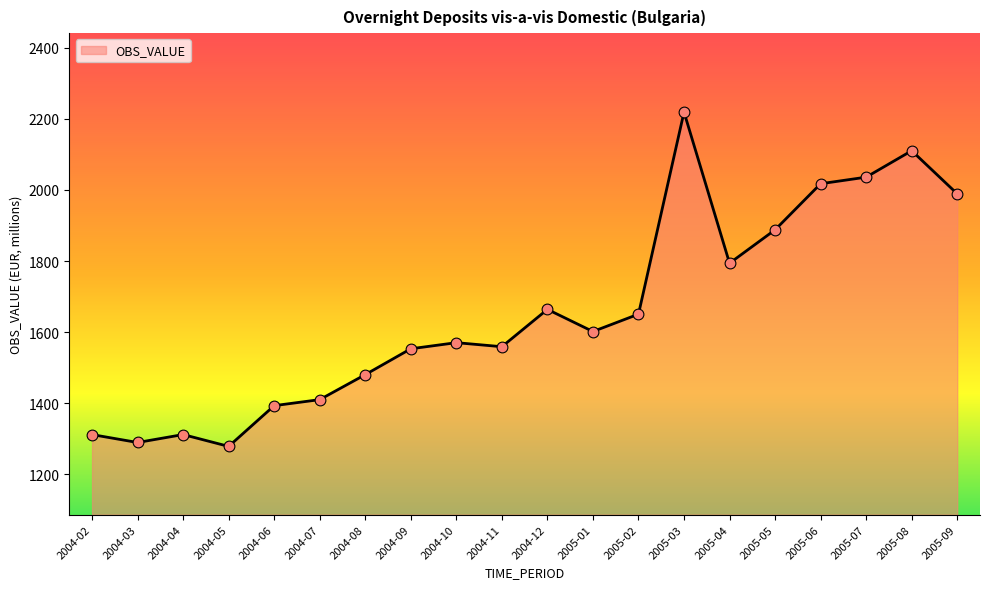

Approximately how many times larger is the value at 2004-05 compared to 2005-03?

0.6